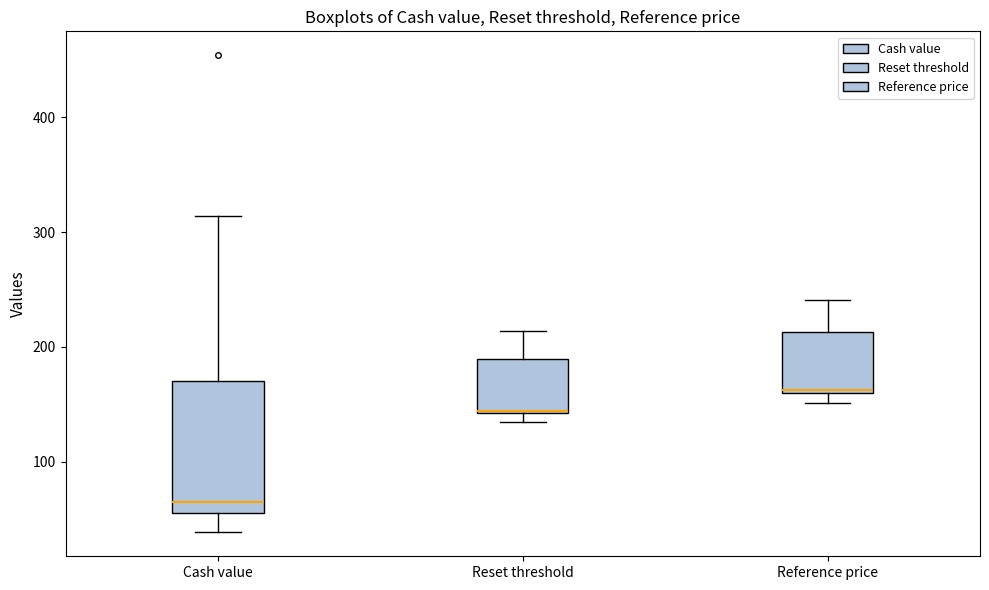

Which box is the tallest, from its lower edge to its upper edge?

Cash value